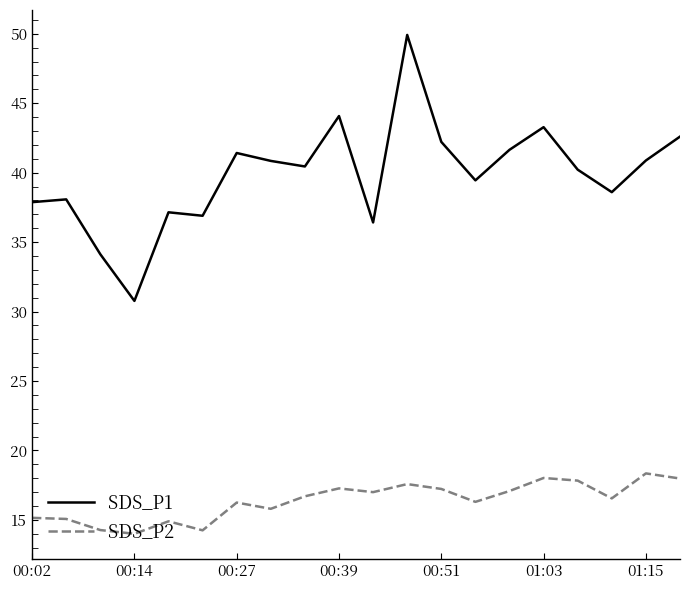

Which series has the widest spread of values?

SDS_P1